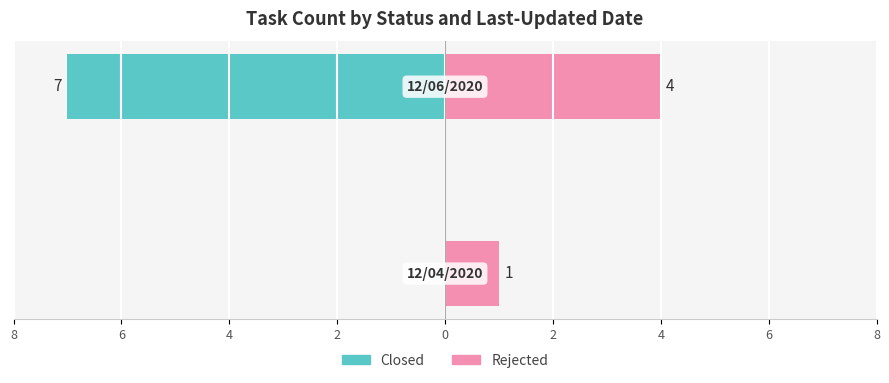

Reading right to left, list all the values displayed in this chart.

Closed: -7	0
Rejected: 4	1